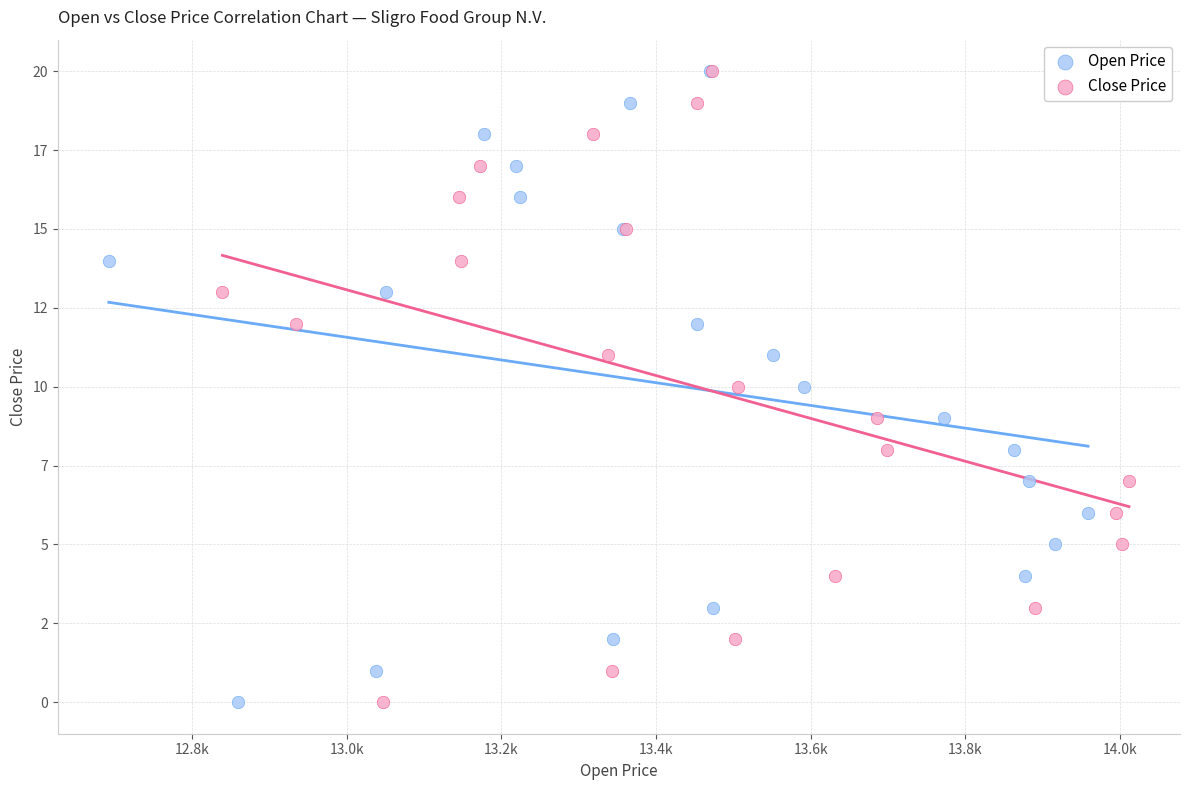

What are all the series names shown in the legend?

Open Price, Close Price